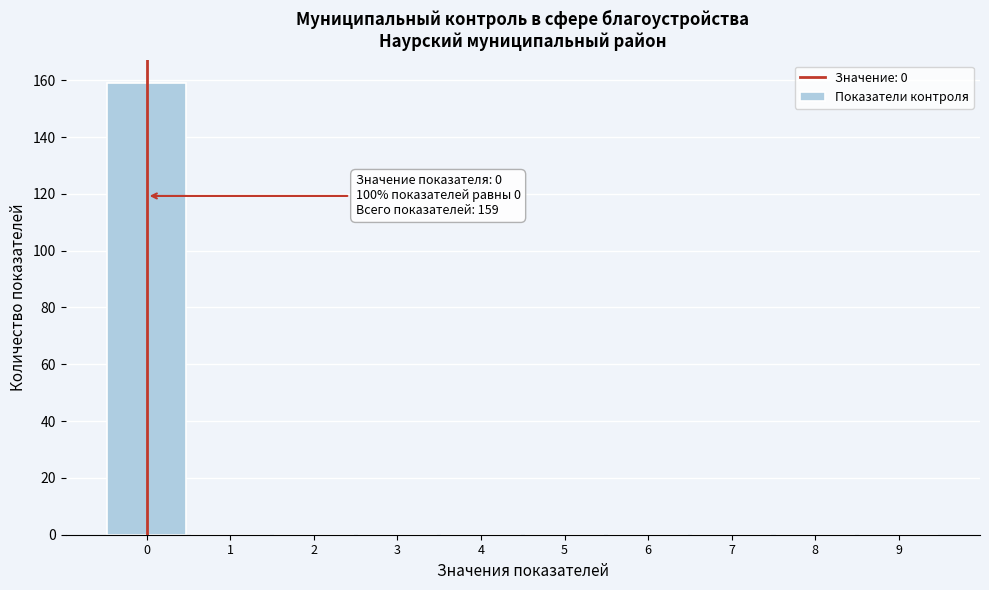

Over which range of the x-axis is the bar tallest?

-0.5 to 0.5